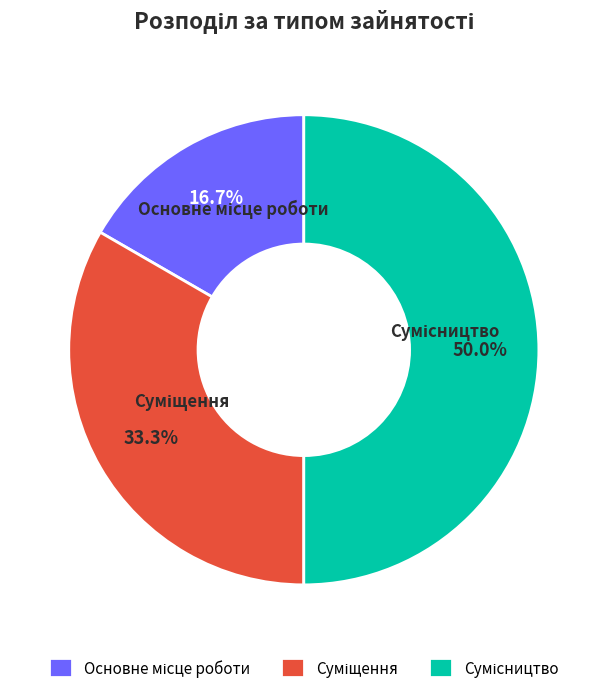

How many slices are in this pie chart?

3